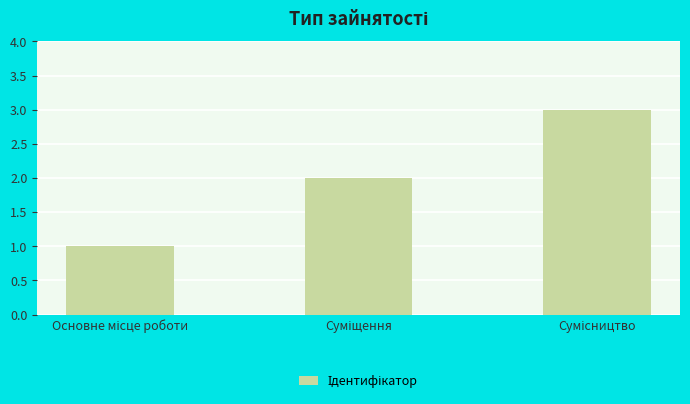

What is the greatest value displayed?

3